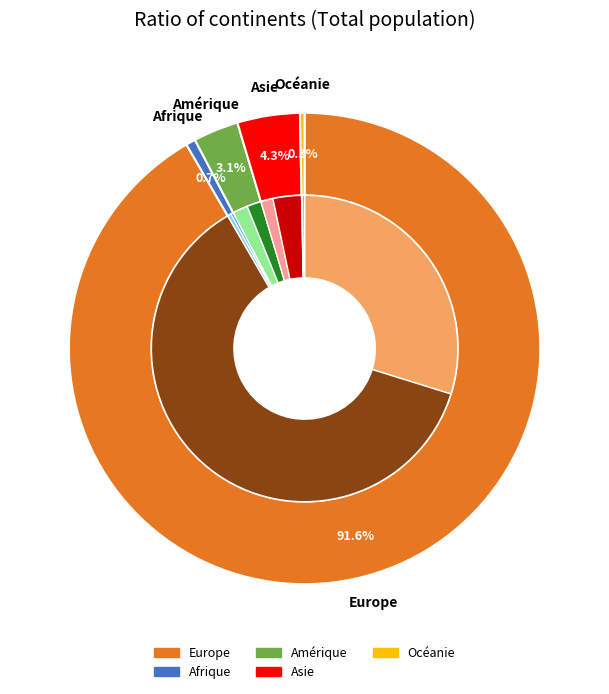

To the nearest percent, what is the combined percentage of Afrique and Asie?

5%